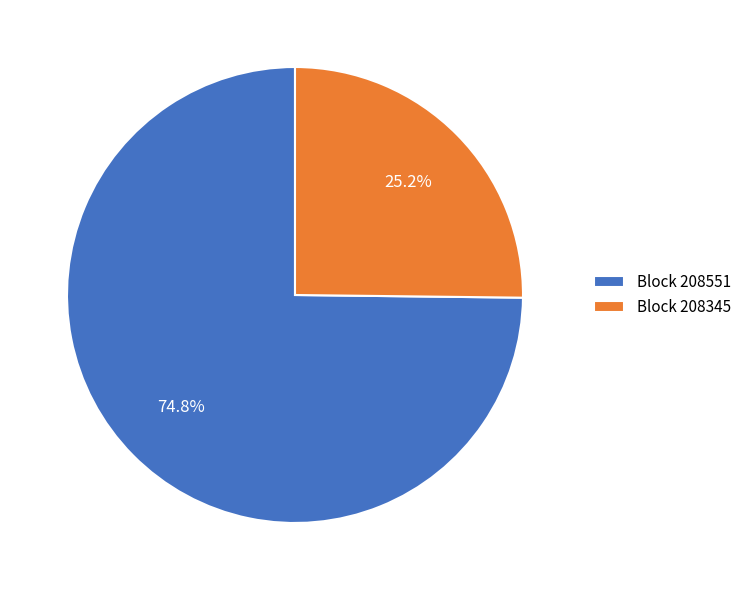

What is the largest slice in the pie chart?

Block 208551